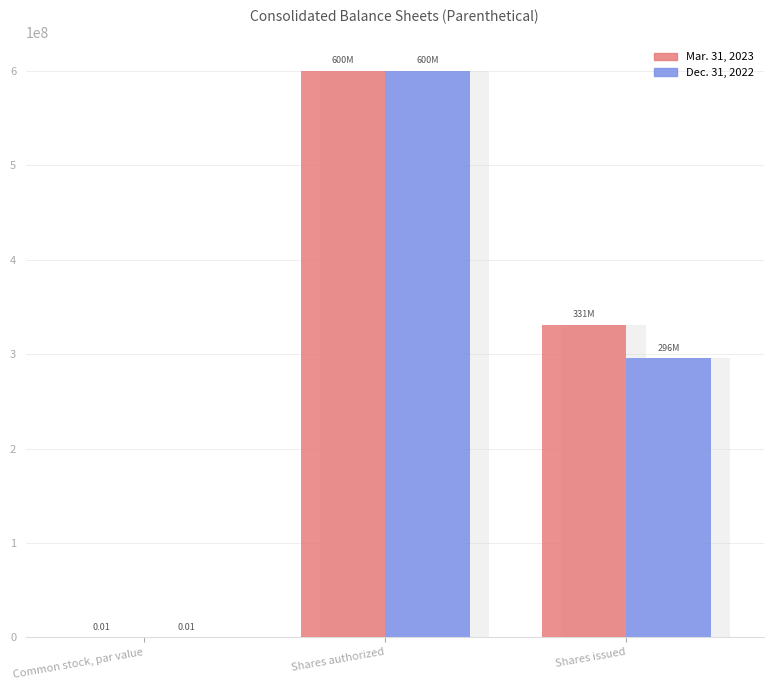

Reading right to left, what are all the values shown in this chart?

Mar. 31, 2023: 331042396.0	600000000.0	0.0
Dec. 31, 2022: 295697624.0	600000000.0	0.0